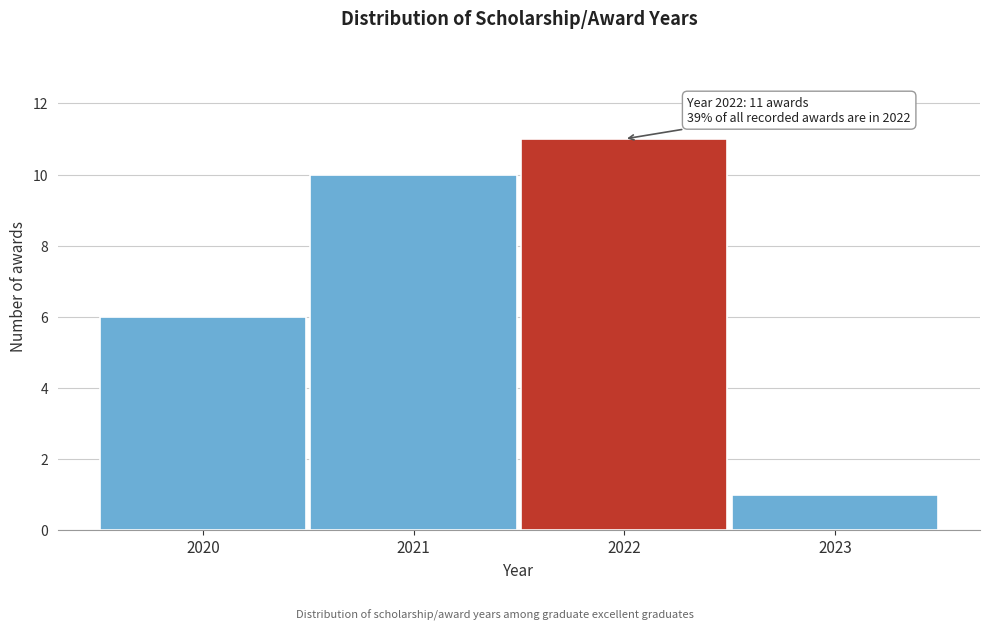

Which range on the x-axis has the tallest bar?

2021.5 to 2022.5